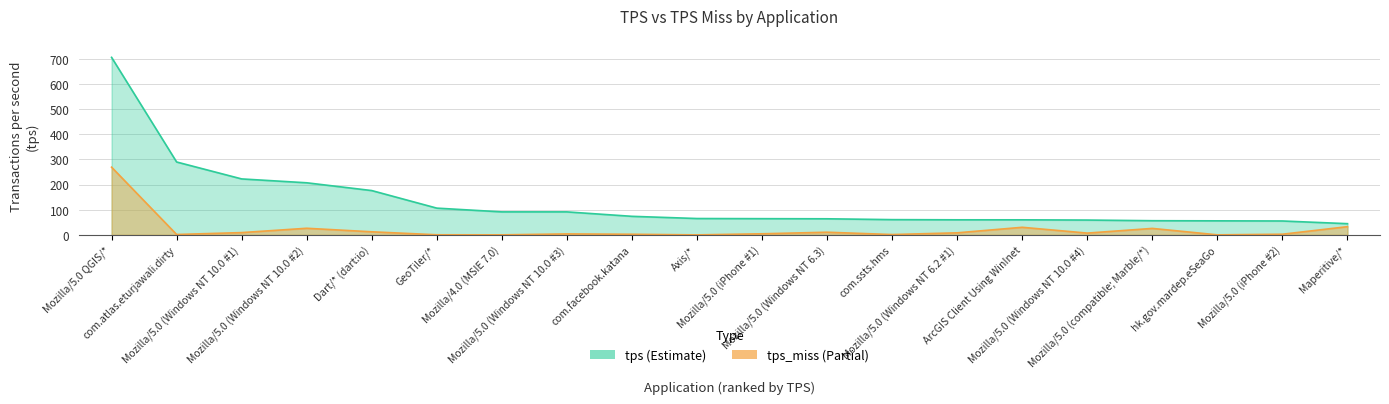

What is the difference between the second highest and second lowest values in the tps series?

234.5